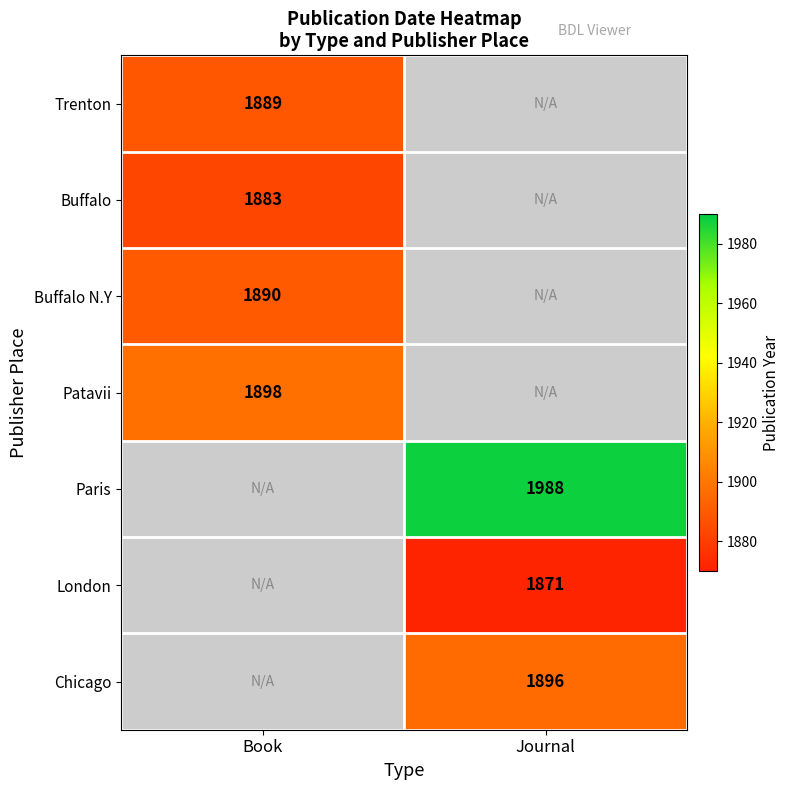

The Chicago series shows 1072 at Journal. True or false?

False